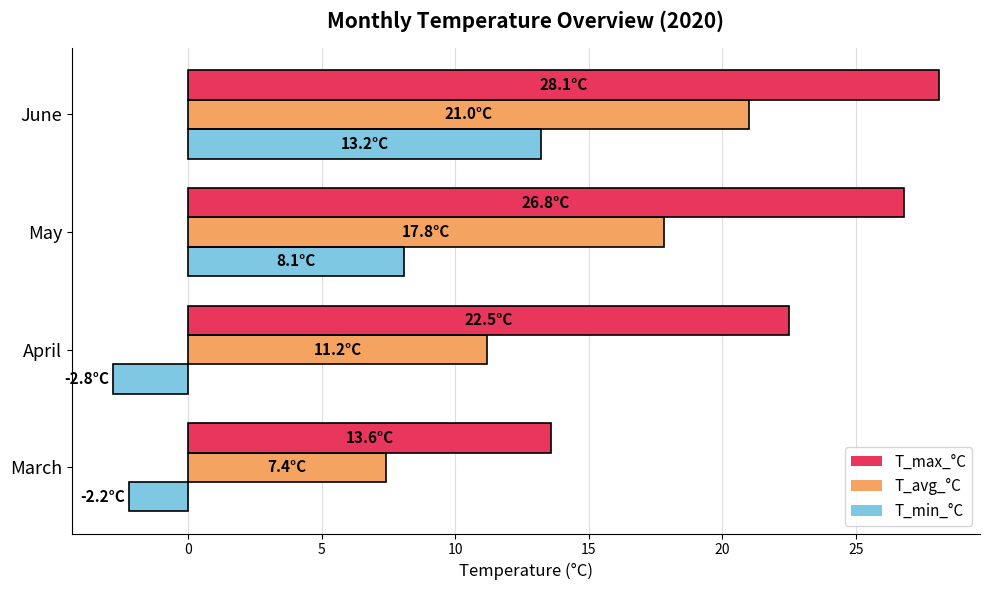

What is the difference between the highest and lowest values at May?

18.7